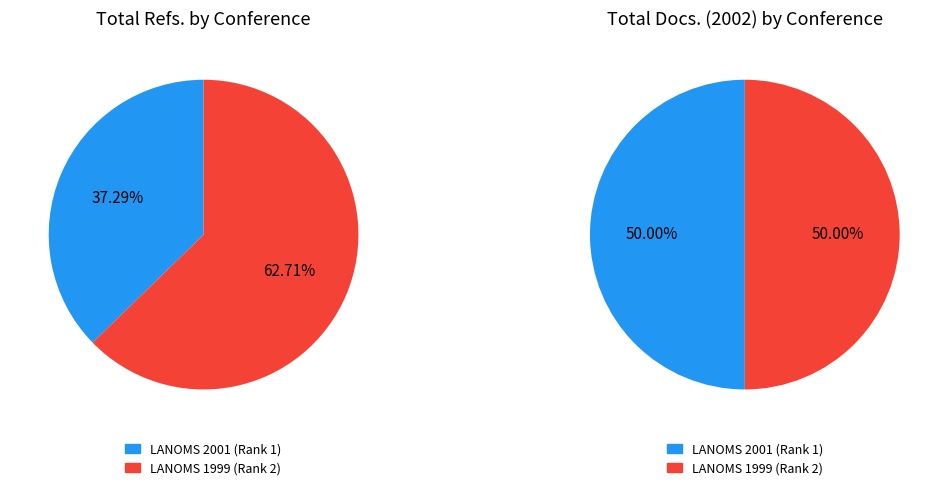

What is the largest slice in the pie chart?

LANOMS 1999 (Rank 2)